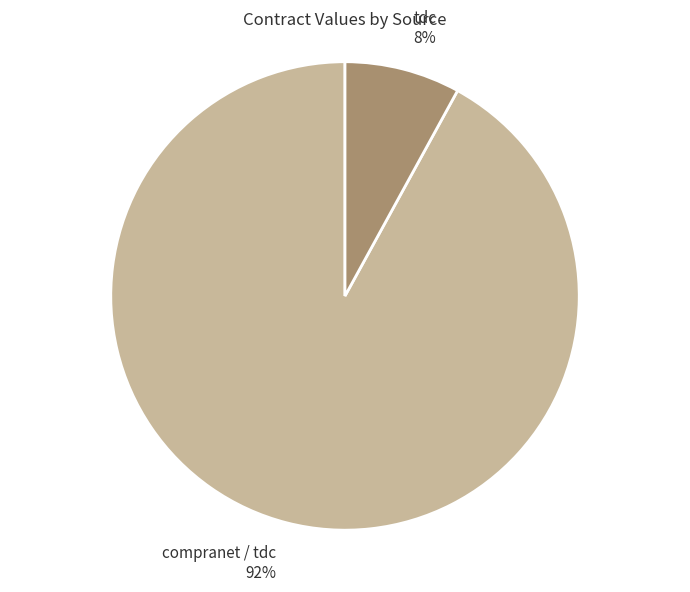

Rank the categories by value from highest to lowest.

compranet / tdc, tdc